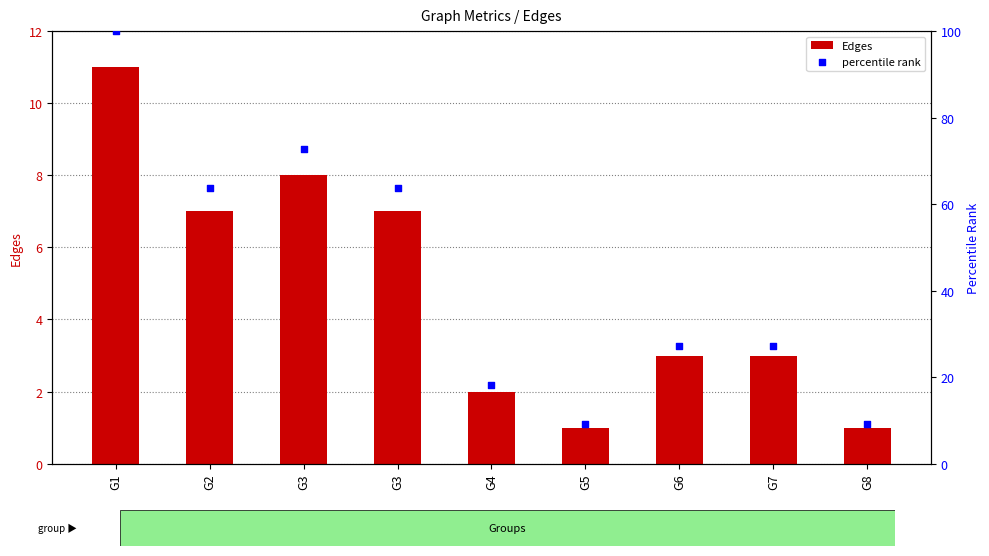

At how many categories does at least one series exceed 33?

4